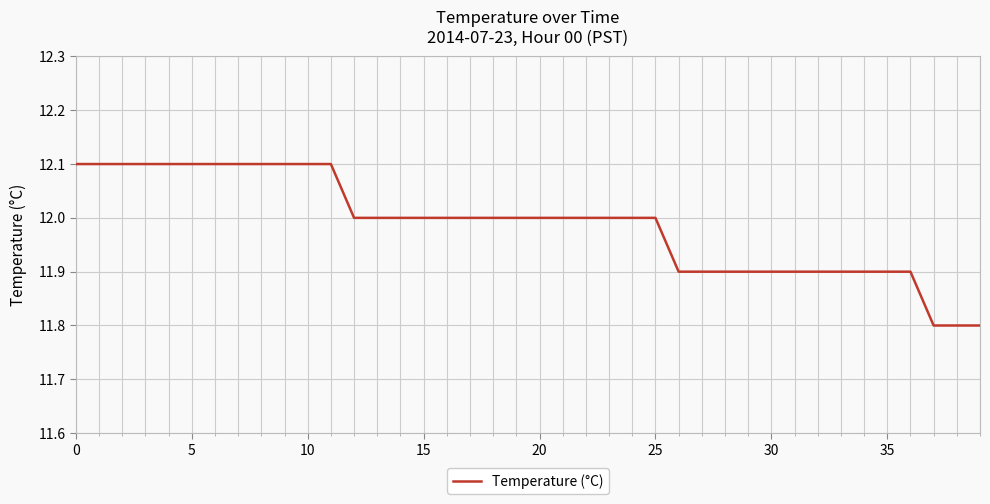

What is the minimum value shown in the chart?

11.8